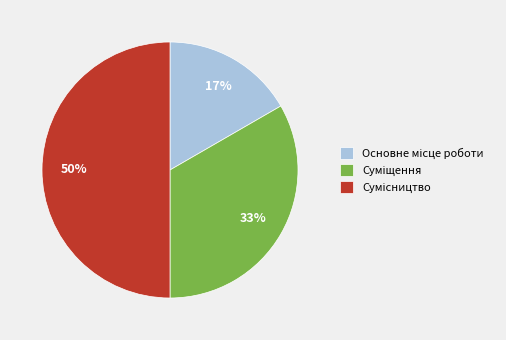

To the nearest percent, what is the average slice percentage?

33%